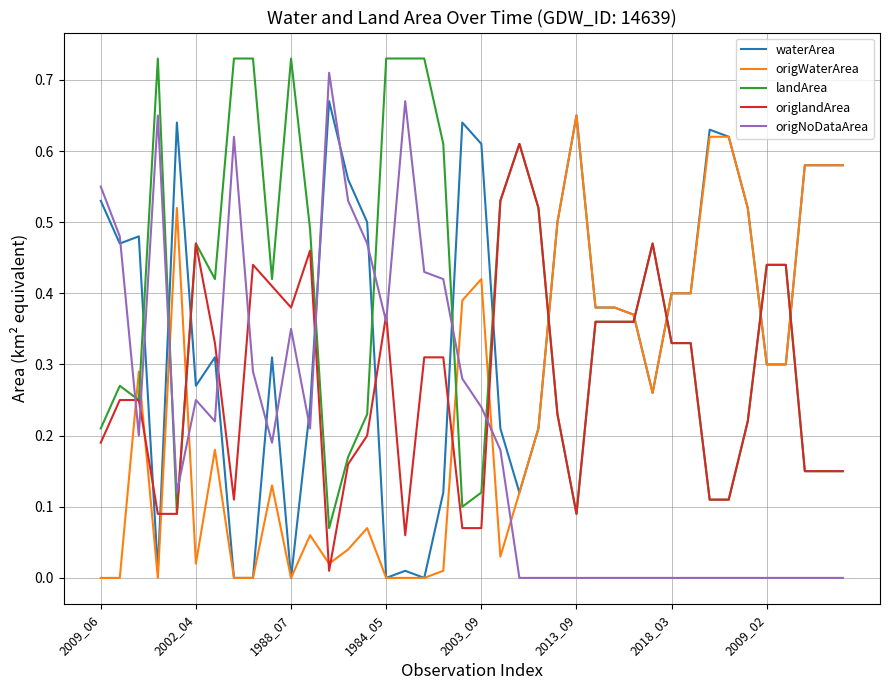

Which series has the widest spread of values?

origNoDataArea